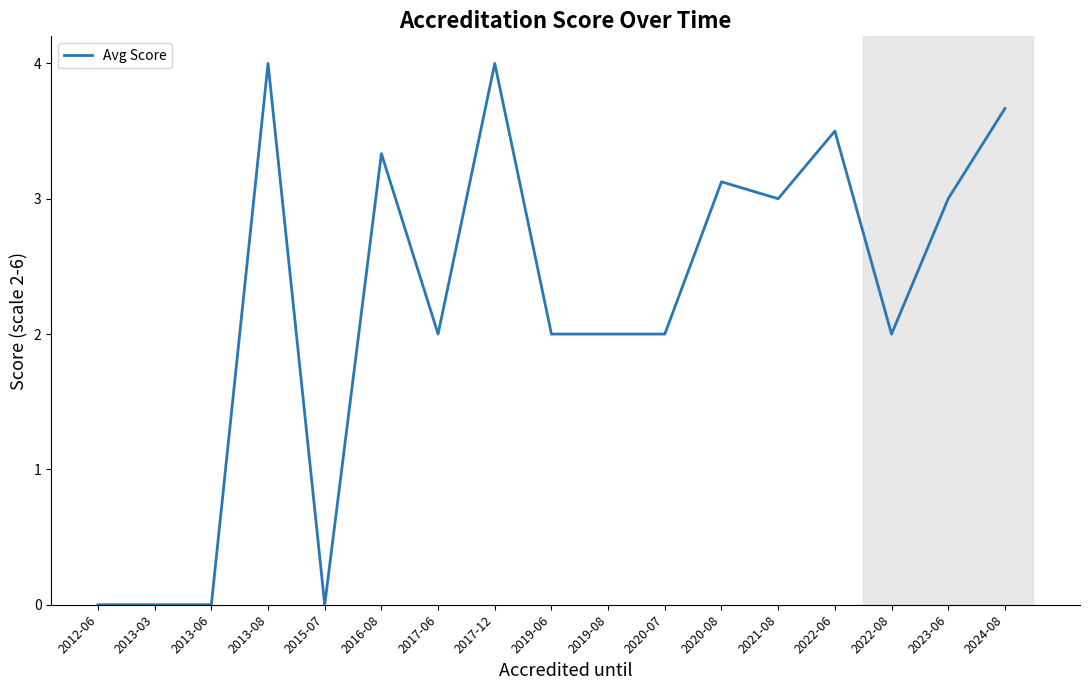

What position from the left is 2013-06?

3